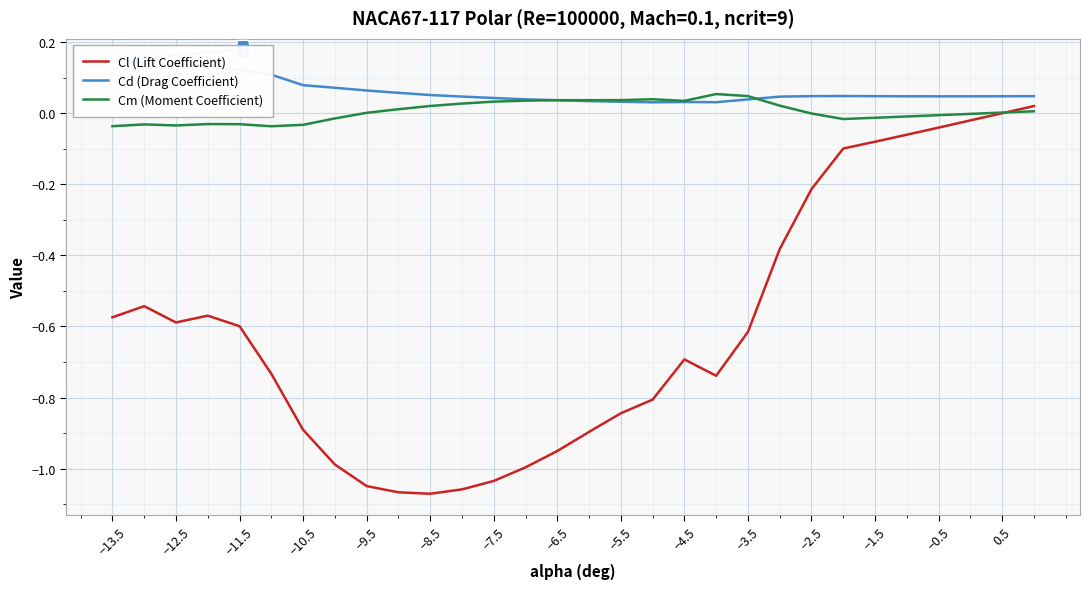

At which category does Cl (Lift Coefficient) reach its first local valley?

−12.5